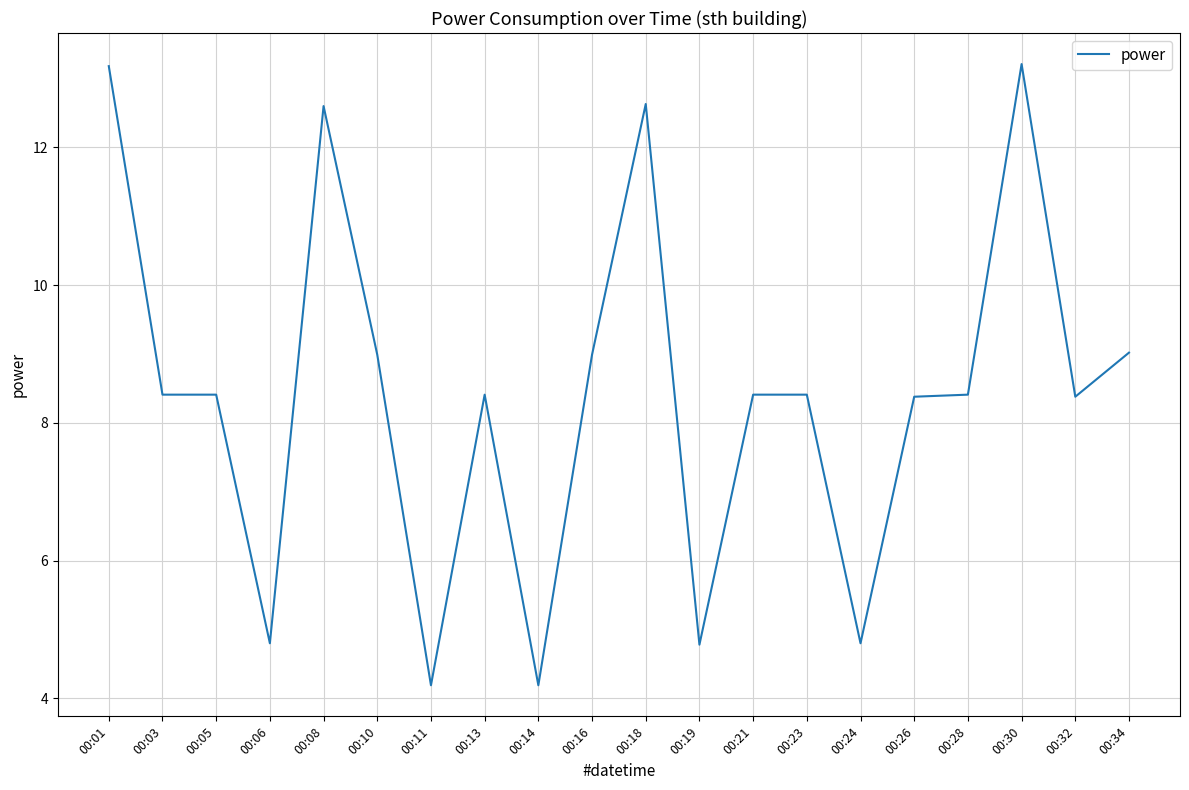

Reading right to left, transcribe all the data shown in this chart.

9.0	8.4	13.2	8.4	8.4	4.8	8.4	8.4	4.8	12.6	9.0	4.2	8.4	4.2	9.0	12.6	4.8	8.4	8.4	13.2